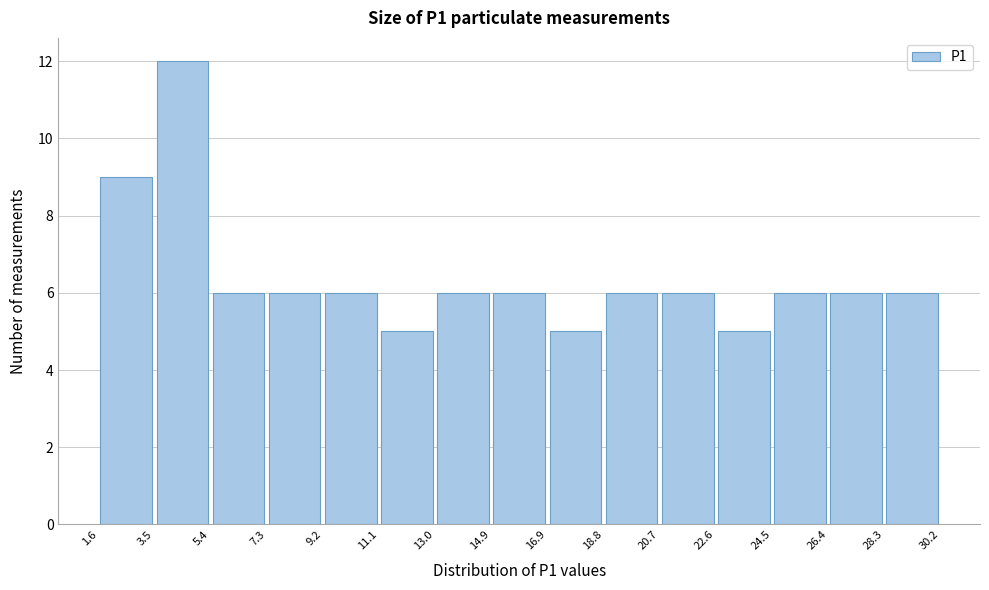

Reading left to right, list every bar in this chart as the range it spans on the x-axis followed by its height. The values are not printed on the chart, so give them approximately, as read against the axis.

1.6 to 3.5: 9
3.5 to 5.4: 12
5.4 to 7.3: 6
7.3 to 9.2: 6
9.2 to 11.1: 6
11.1 to 13.0: 5
13.0 to 14.9: 6
14.9 to 16.9: 6
16.9 to 18.8: 5
18.8 to 20.7: 6
20.7 to 22.6: 6
22.6 to 24.5: 5
24.5 to 26.4: 6
26.4 to 28.3: 6
28.3 to 30.2: 6